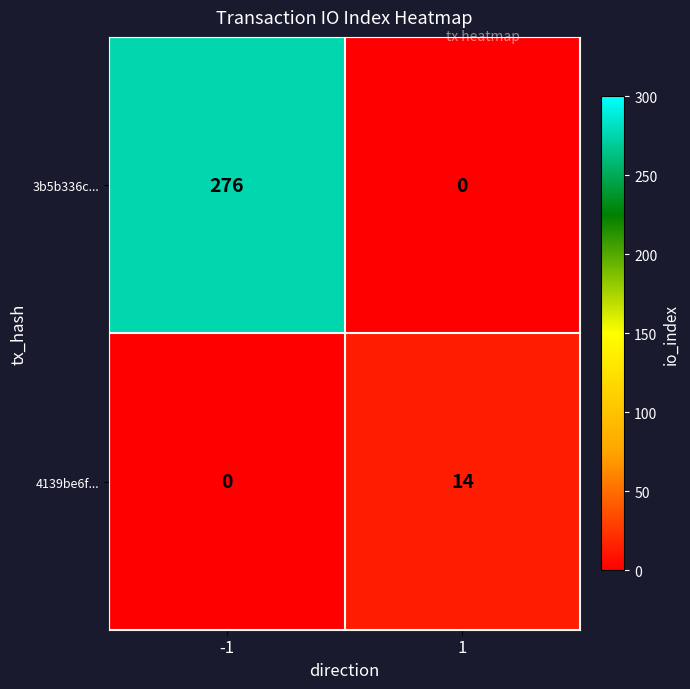

What is the sum of the 3b5b336c... values at -1 and 1?

276